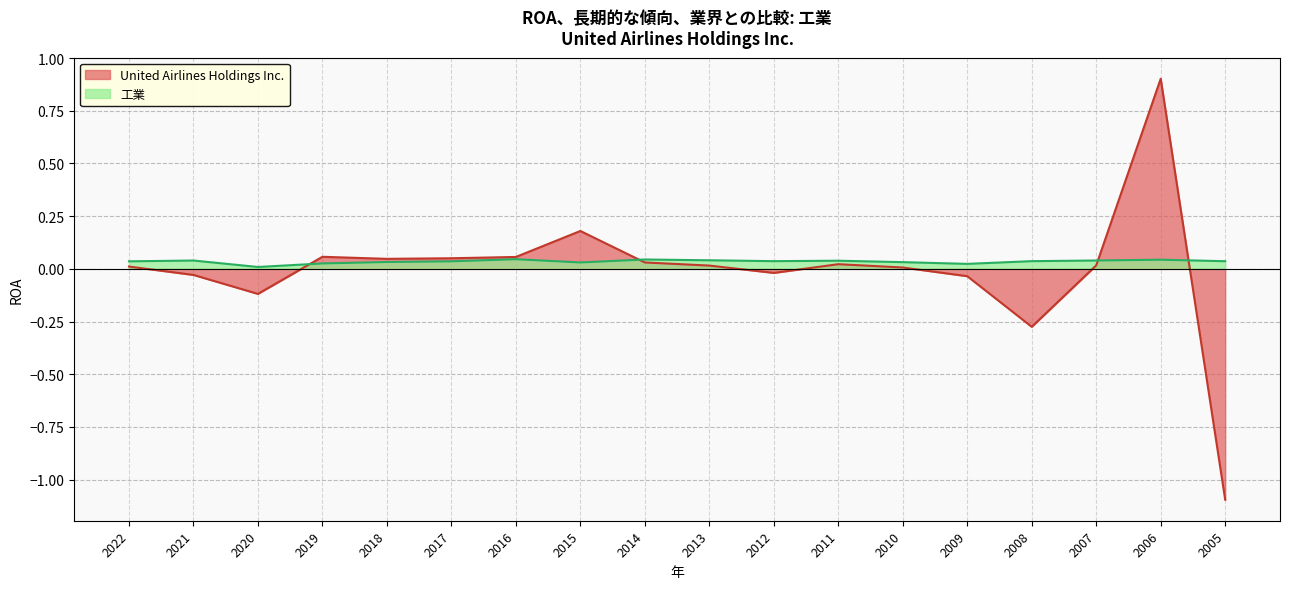

At how many categories does at least one series exceed 0?

18